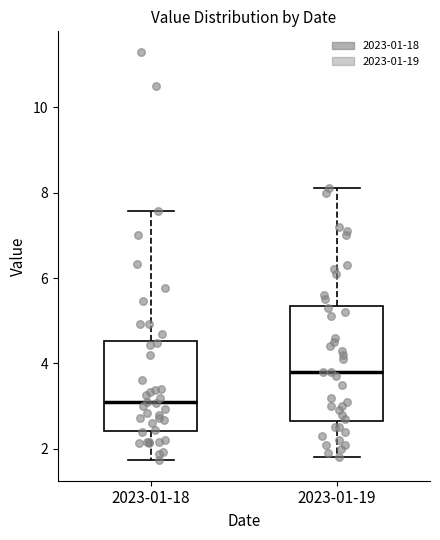

Which box is the tallest, from its lower edge to its upper edge?

2023-01-19